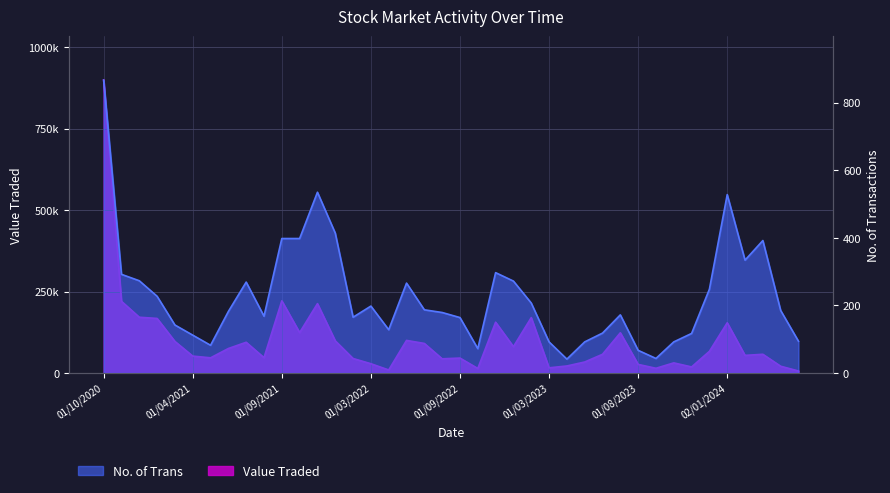

Rank the series at 01/11/2022 from highest to lowest value.

Value Traded, No. of Trans